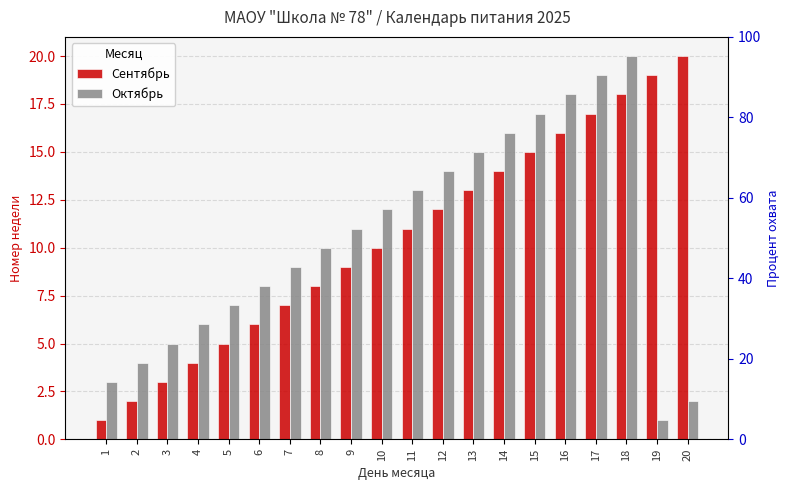

How many values in the Сентябрь series exceed 11?

9